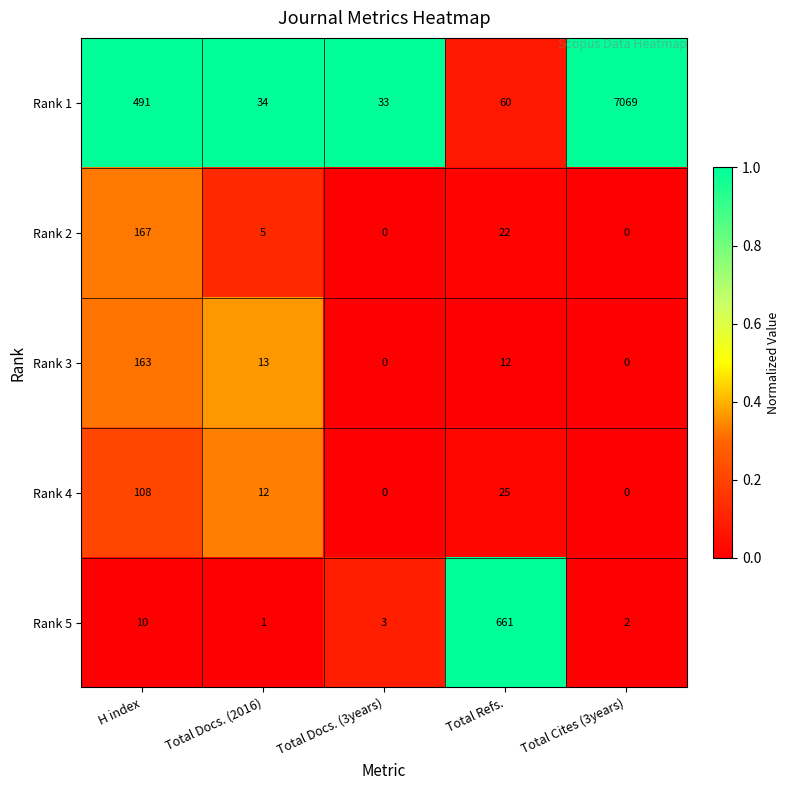

Rank the categories by Rank 5 value from lowest to highest.

Total Docs. (2016), Total Cites (3years), Total Docs. (3years), H index, Total Refs.